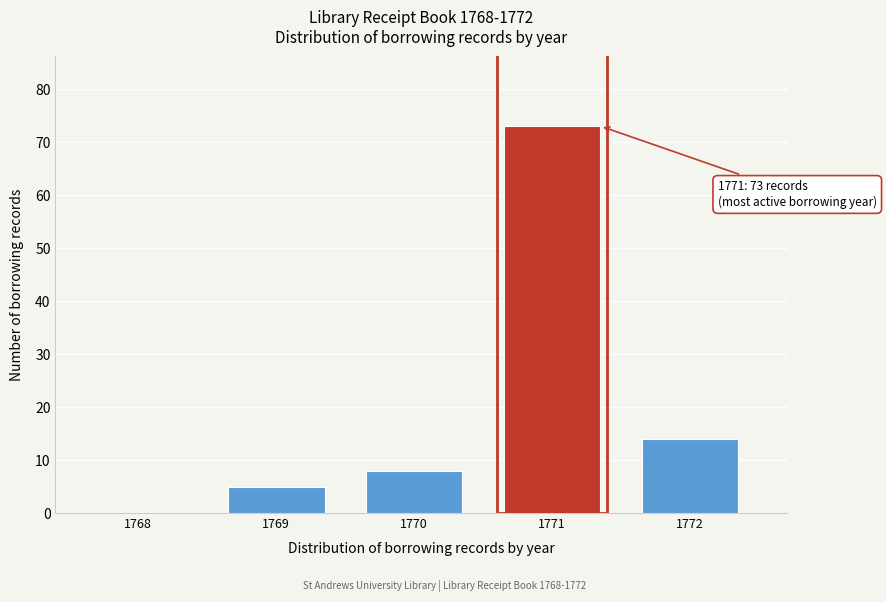

Reading left to right, extract all data points from this chart.

1768=0	1769=5	1770=8	1771=73	1772=14